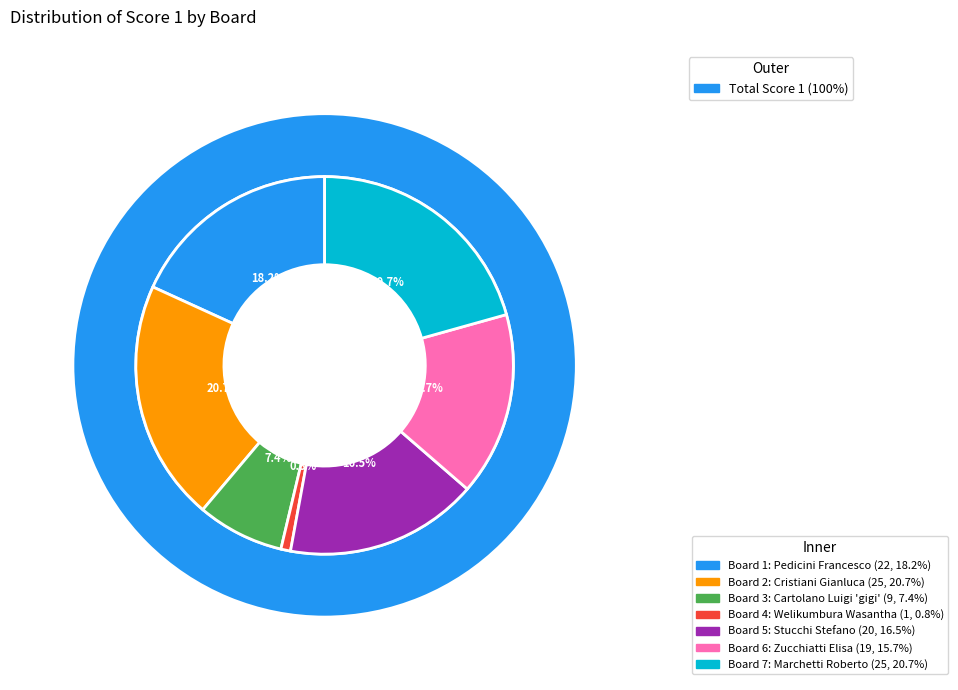

Between Board 7 and Board 3, which is larger?

Board 7